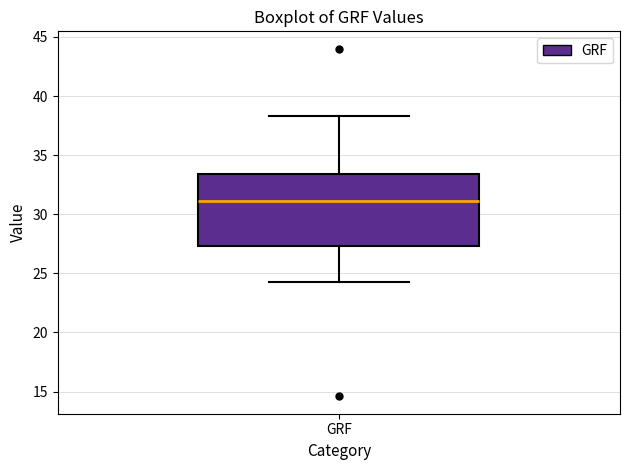

Read this box plot against the y-axis: the position of the median line, the range covered by the box, and the ends of both whiskers. The values are not printed on the chart, so give them approximately, as read against the axis.

median 31.0, box 27.5 to 33.5, whiskers 24.5 to 38.5